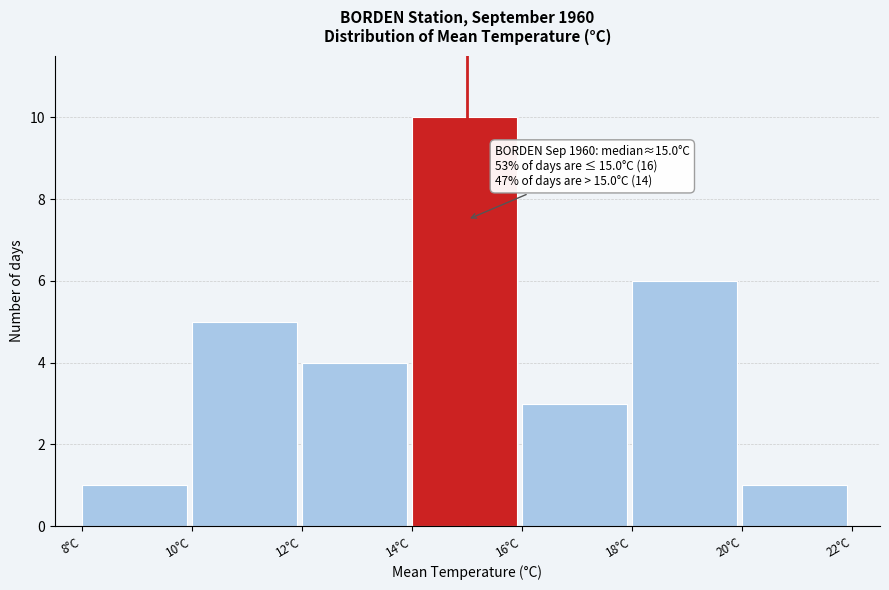

Over which range of the x-axis is the bar tallest?

14 to 16